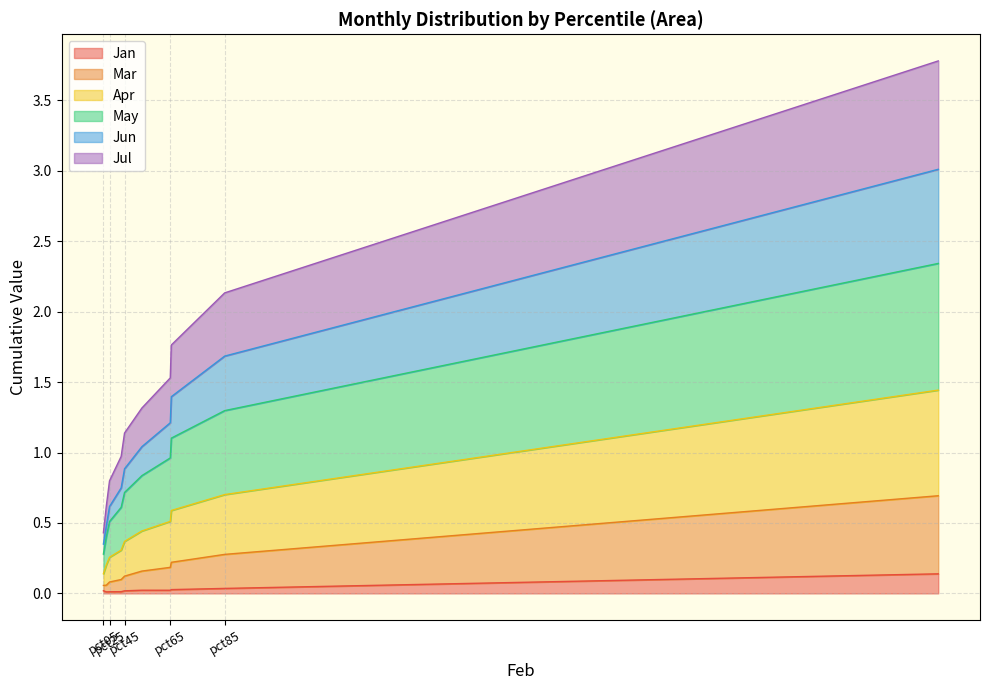

What are all the series names shown in the legend?

Jan, Mar, Apr, May, Jun, Jul